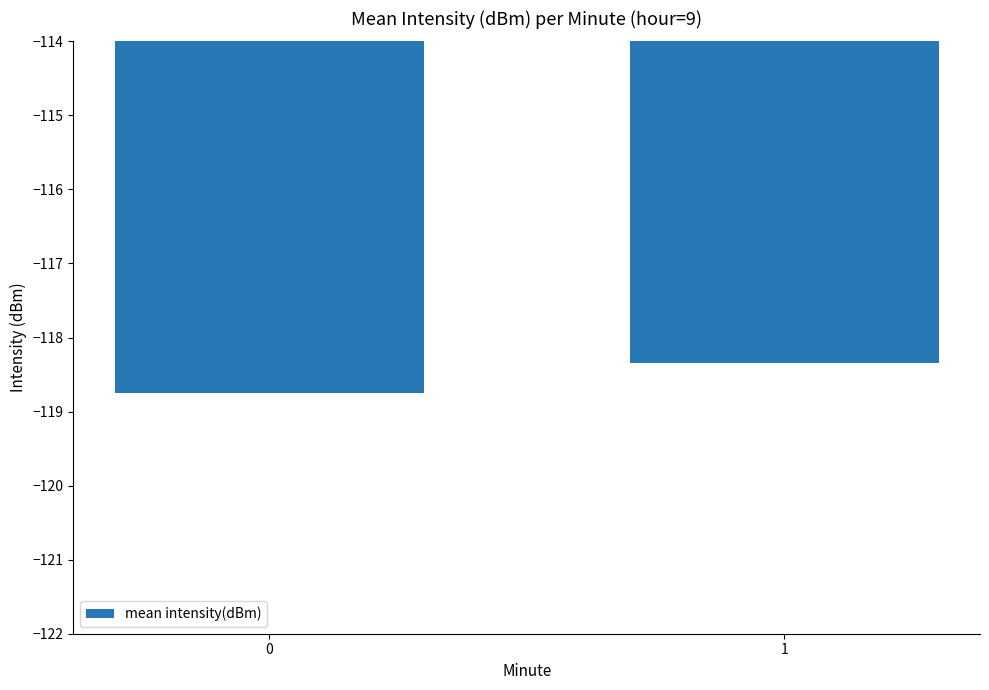

Rank the categories by value from lowest to highest.

0, 1